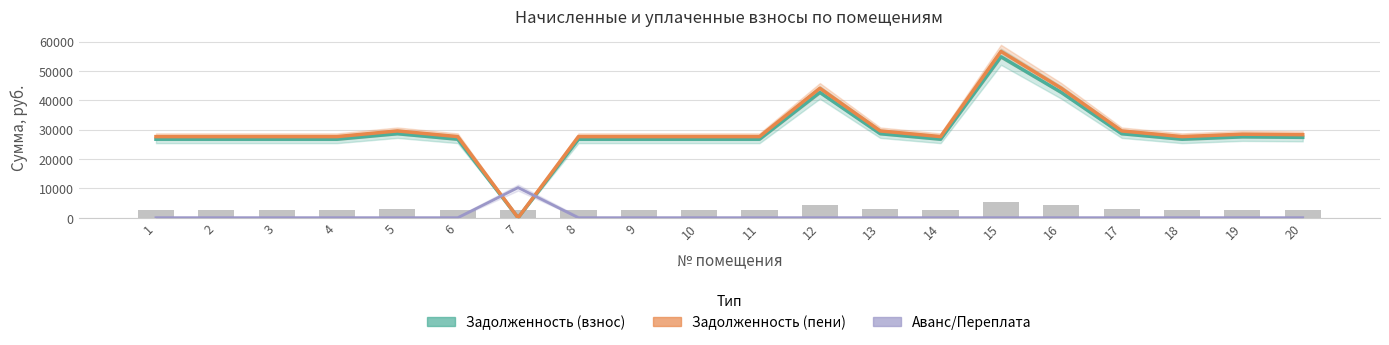

True or false: начислено has a value of 881.5 at 11.

False